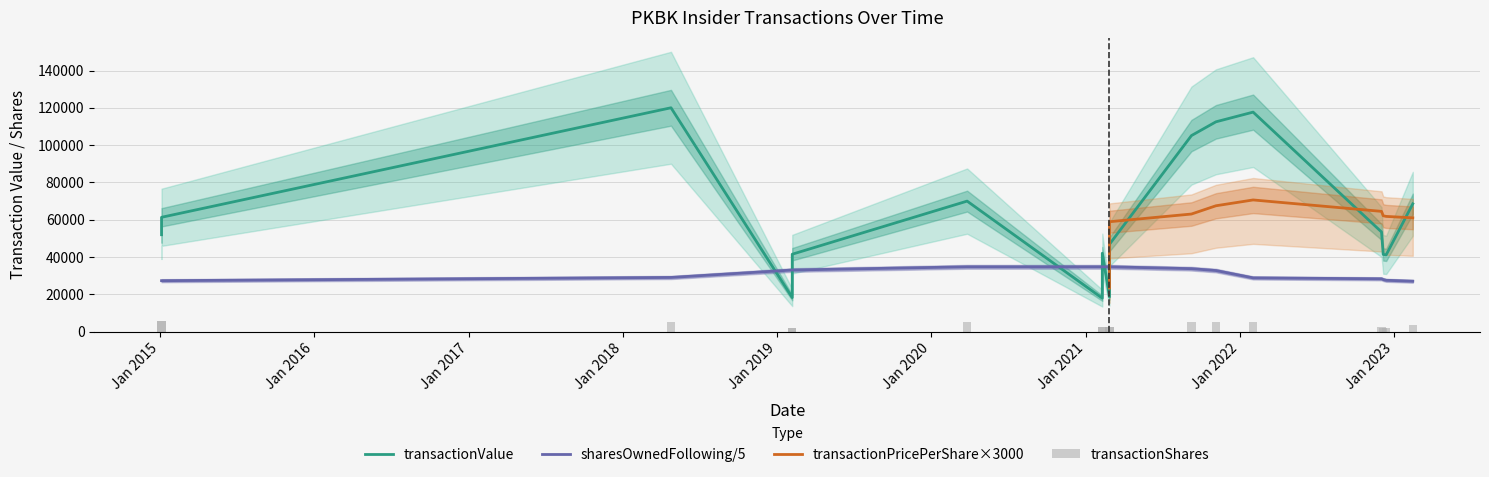

What is the value of the transactionValue bar at the 12th from the left?

112500.0